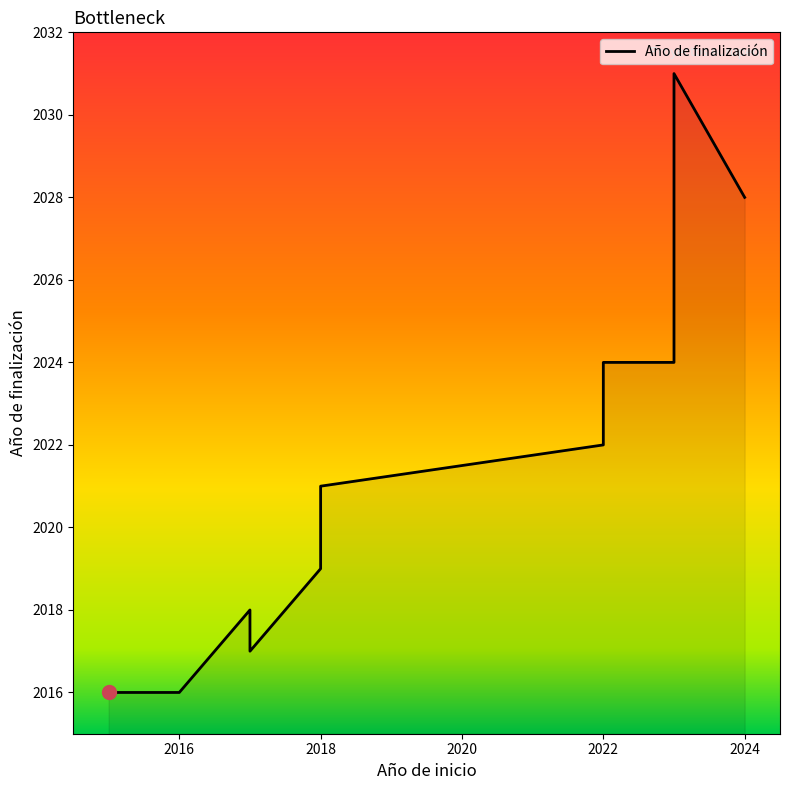

Where is the data nearest to the value 2023?

2022